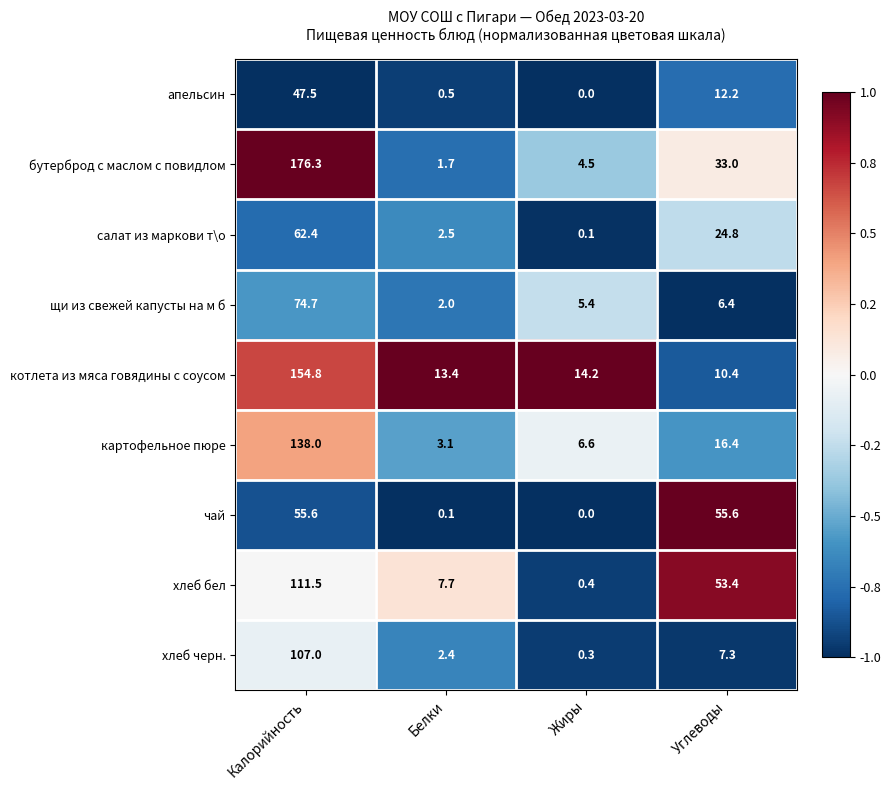

At how many categories does at least one series exceed 0?

4